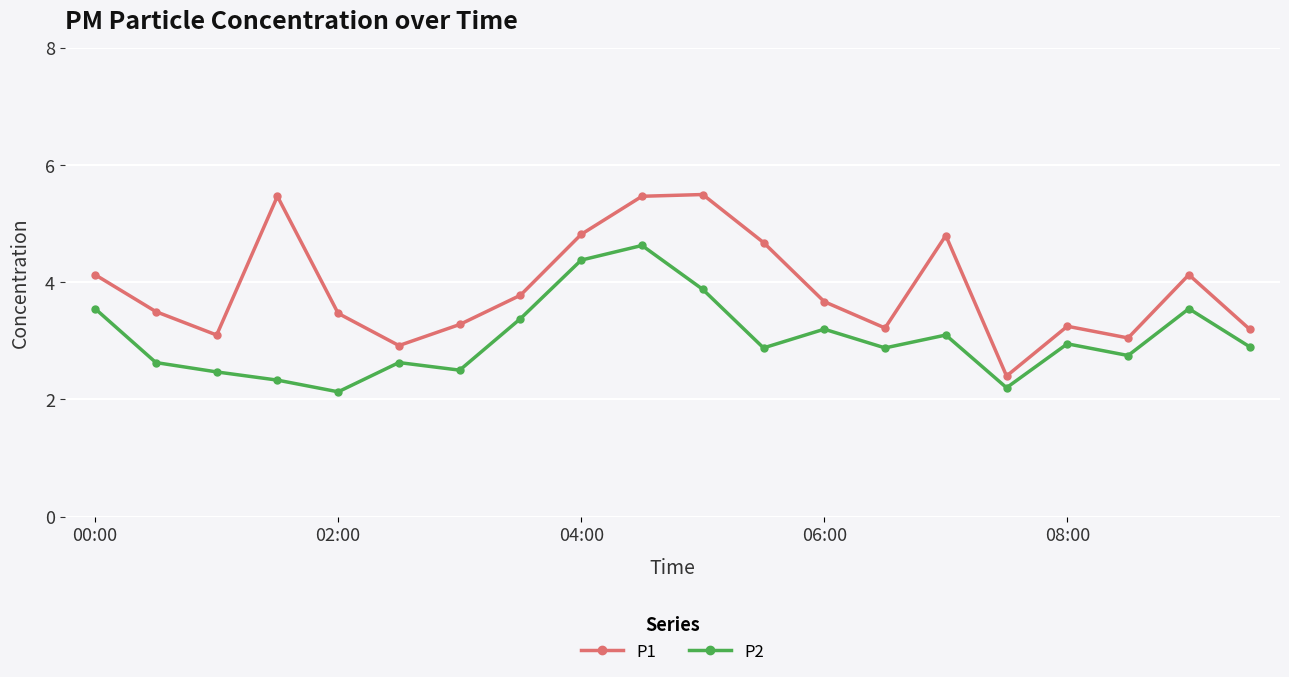

What is the highest value of the P2 series?

4.6